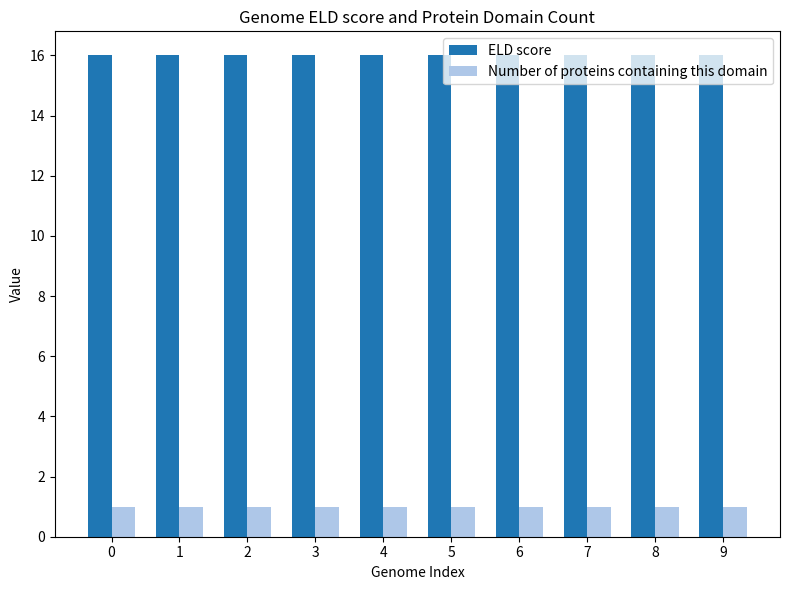

What is the smallest value displayed?

1